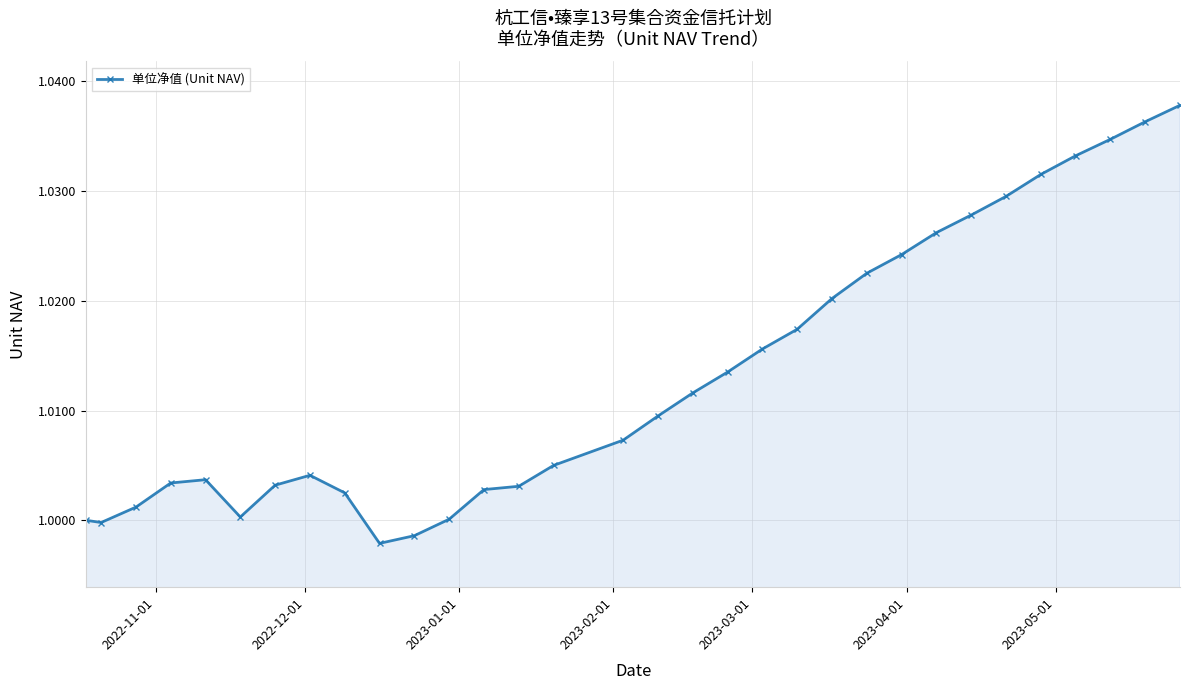

What is the sum of all values?

32.4